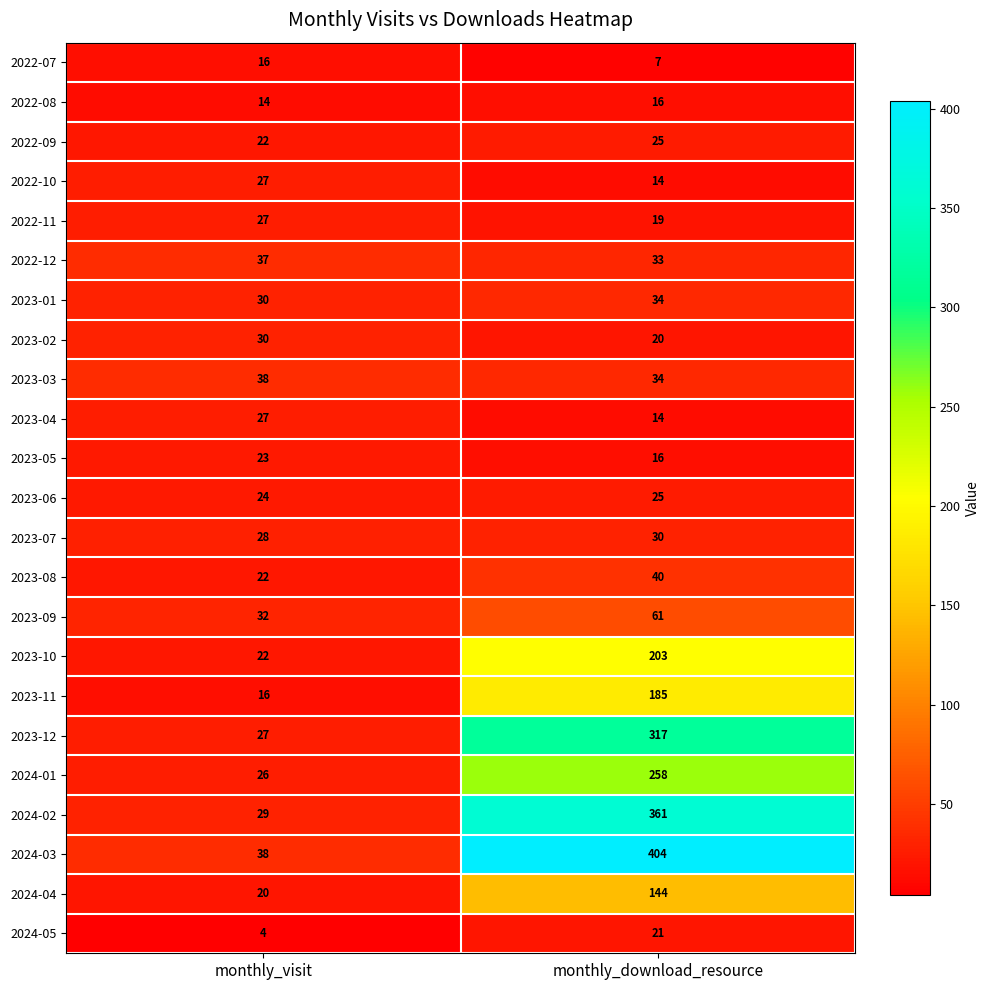

Rank the categories by 2022-09 value from lowest to highest.

monthly_visit, monthly_download_resource